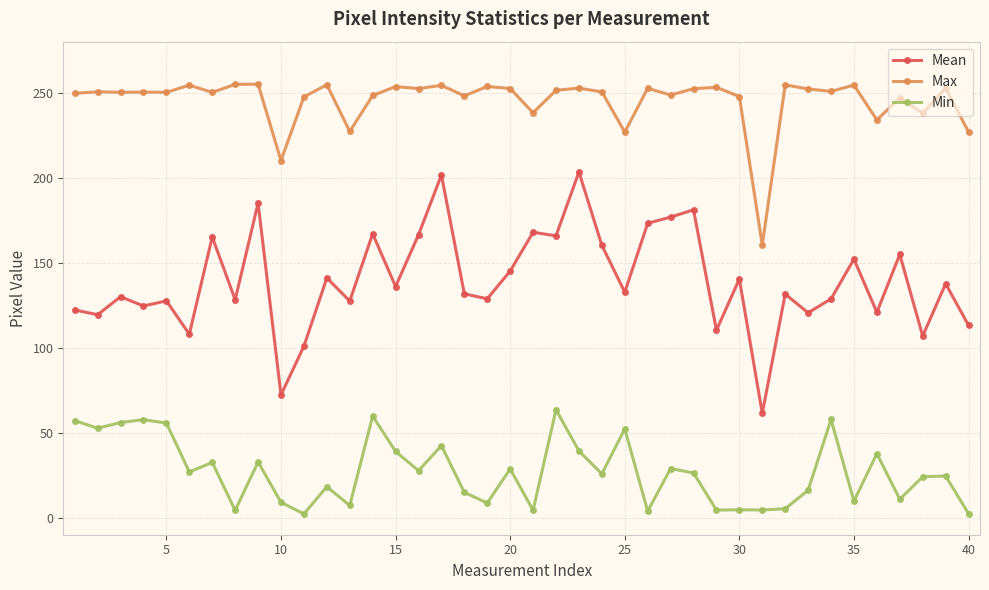

List the series in order of their peak value, lowest first.

Min, Mean, Max